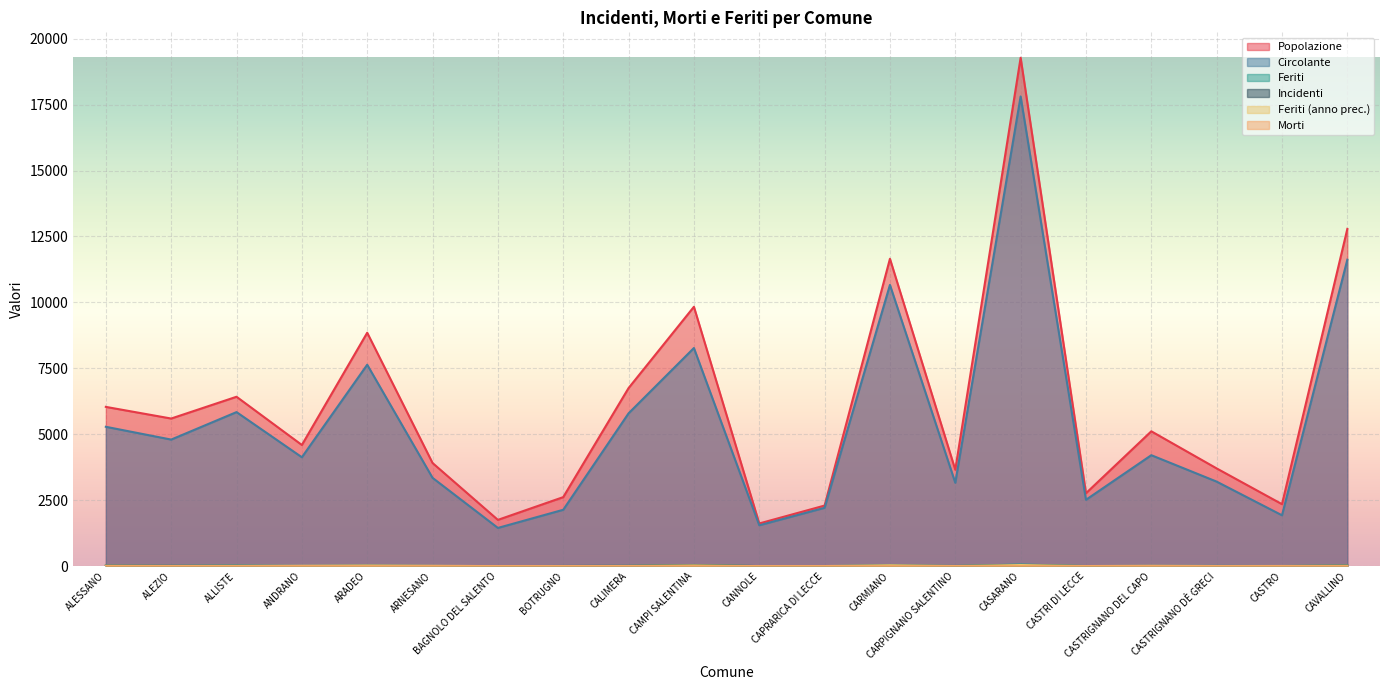

True or false: Circolante and Morti cross at least once.

False